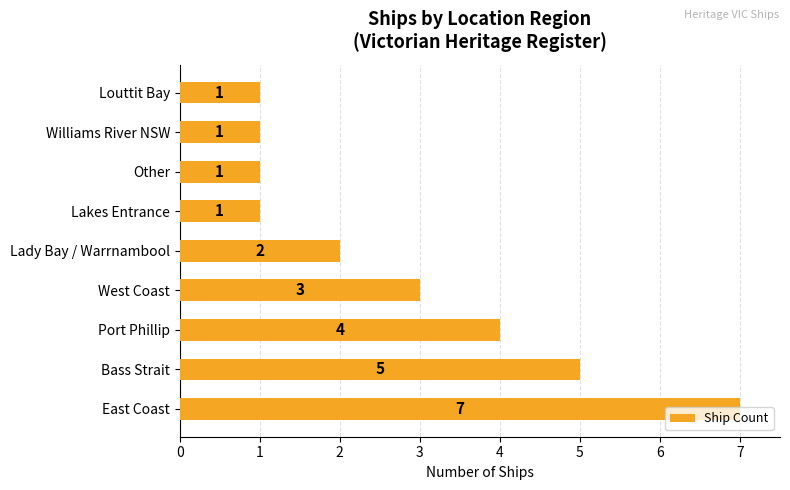

What is the difference between the maximum and minimum values?

6